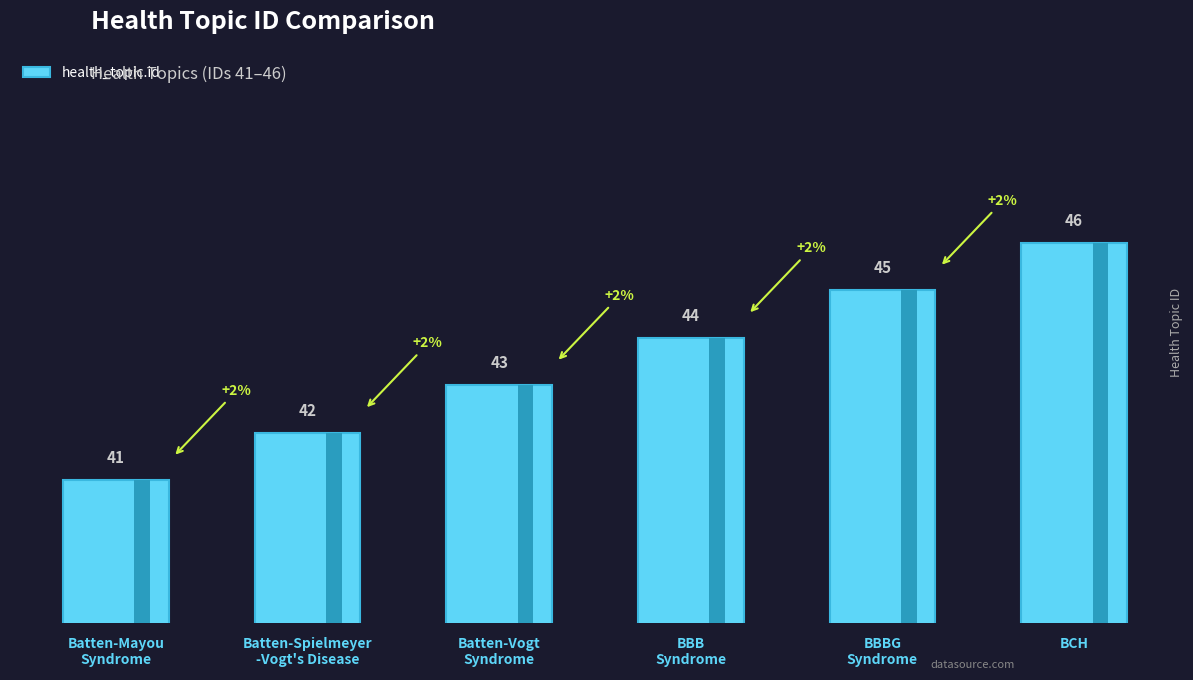

Does the chart contain stacked bars?

No